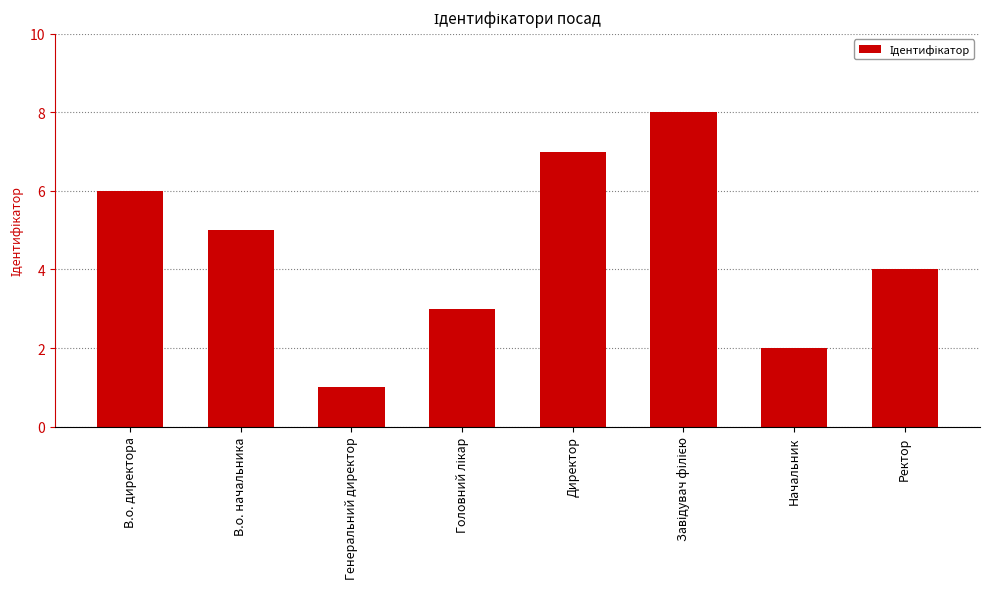

What is the ratio of the value at Директор to the value at В.о. начальника?

1.4